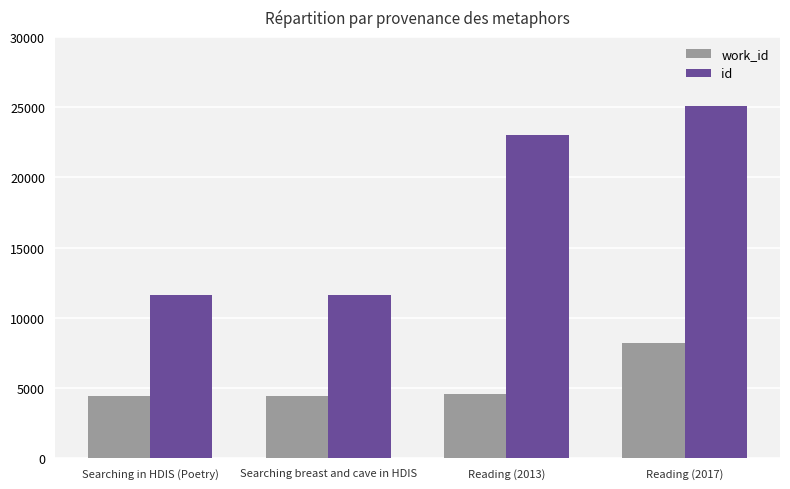

What is the maximum value shown in the chart?

25057